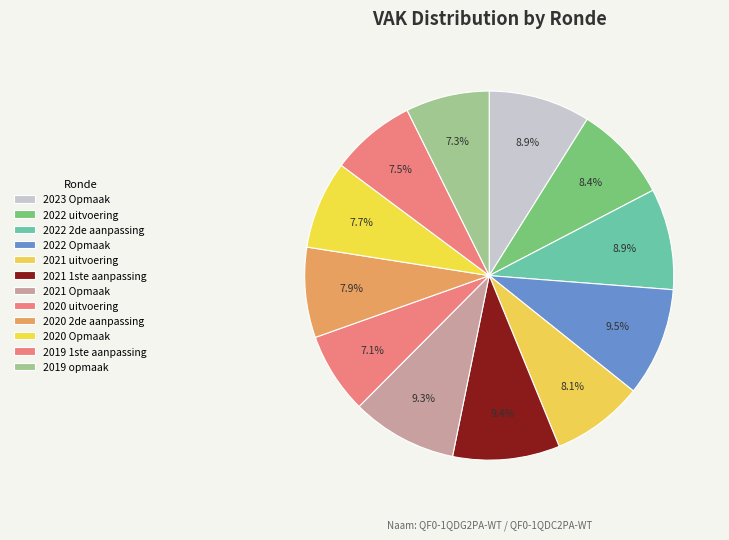

How many slices are in this pie chart?

12